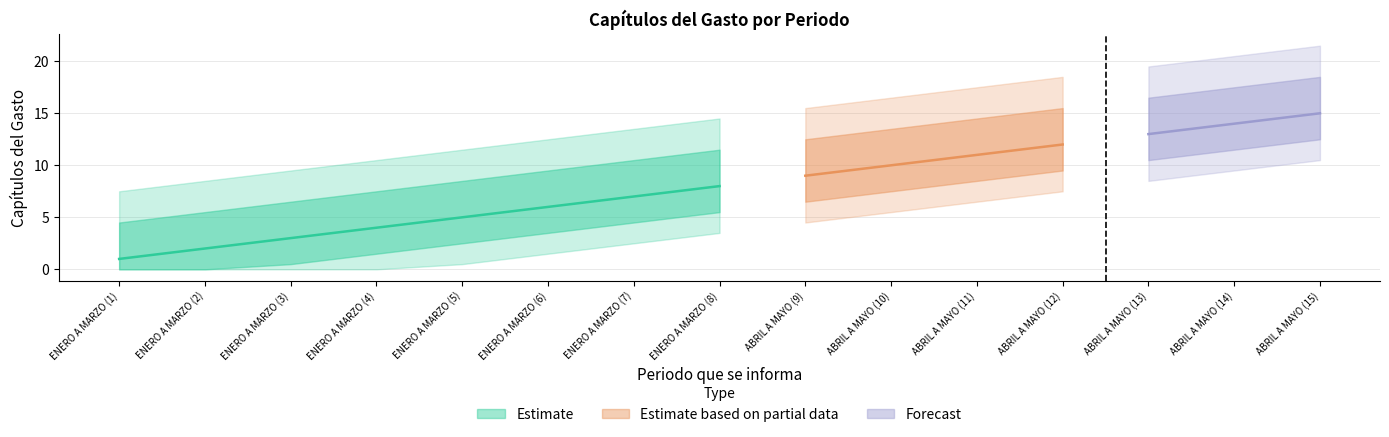

What is the maximum value shown in the chart?

15